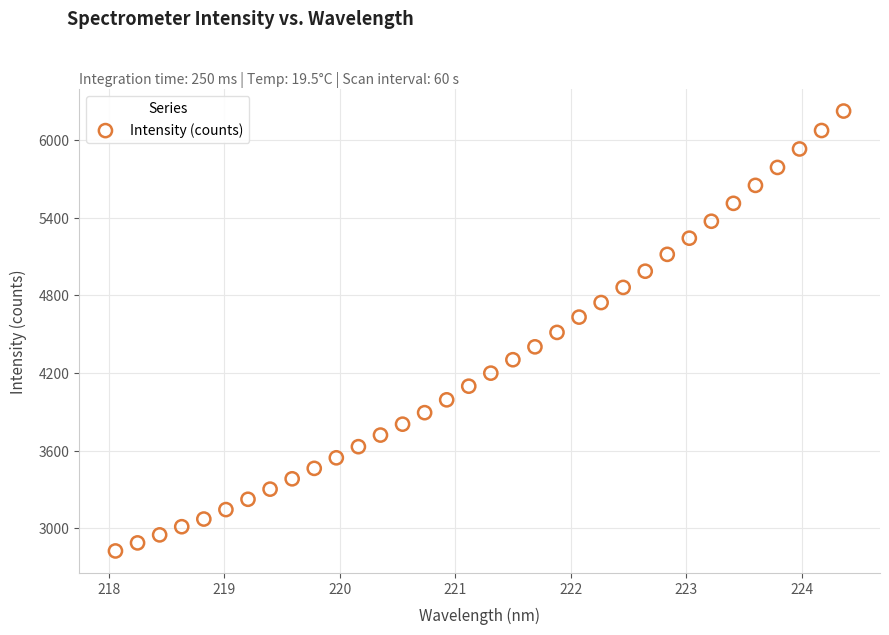

What is the range of Y values (max minus min)?

3398.2